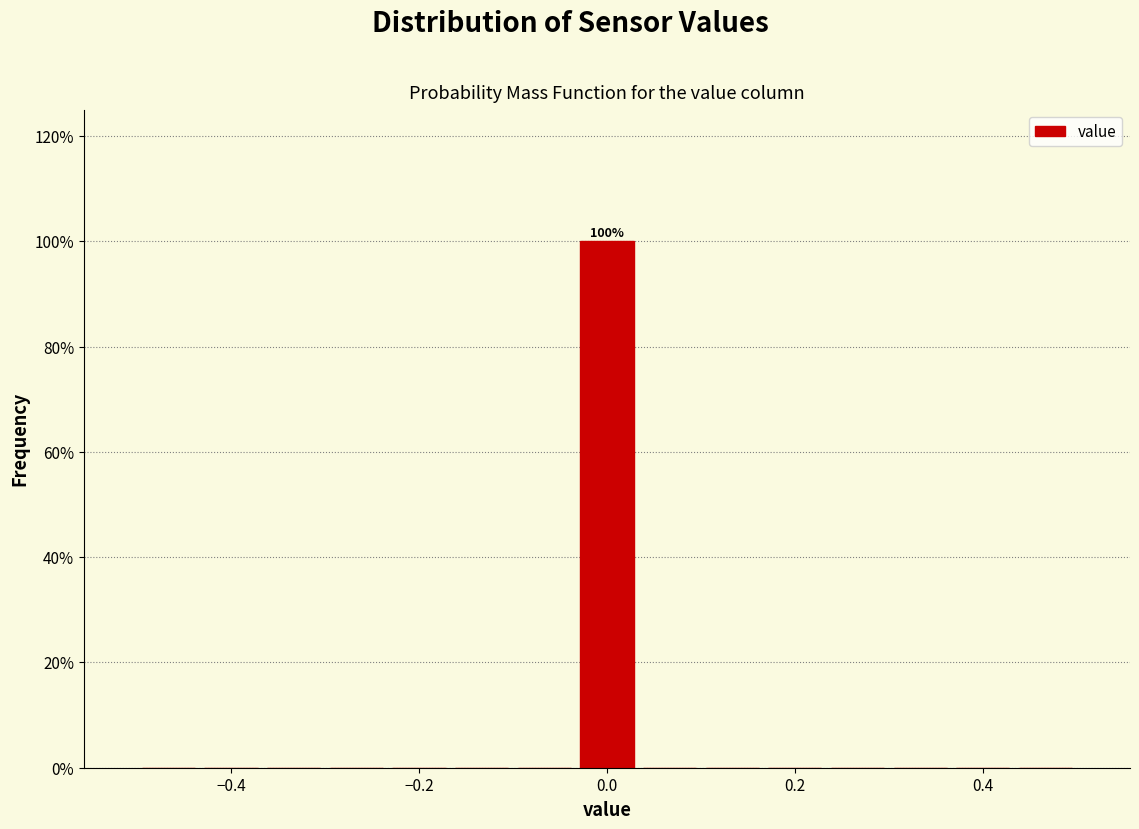

Read against the x-axis, roughly where is the centre of the tallest bar?

0.00